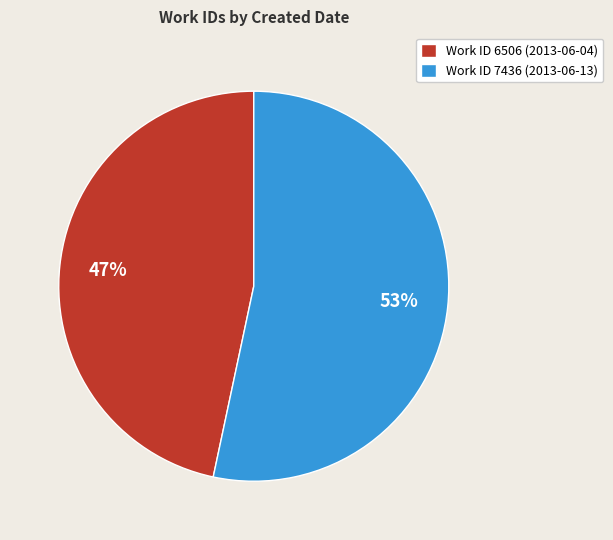

Count the number of slices in the pie.

2